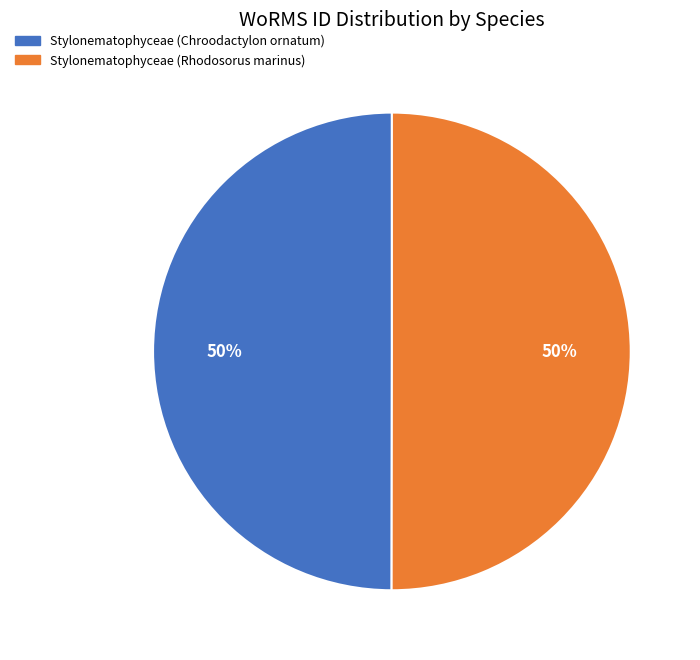

Is it true that Stylonematophyceae (Rhodosorus marinus) is 62% of the pie?

False